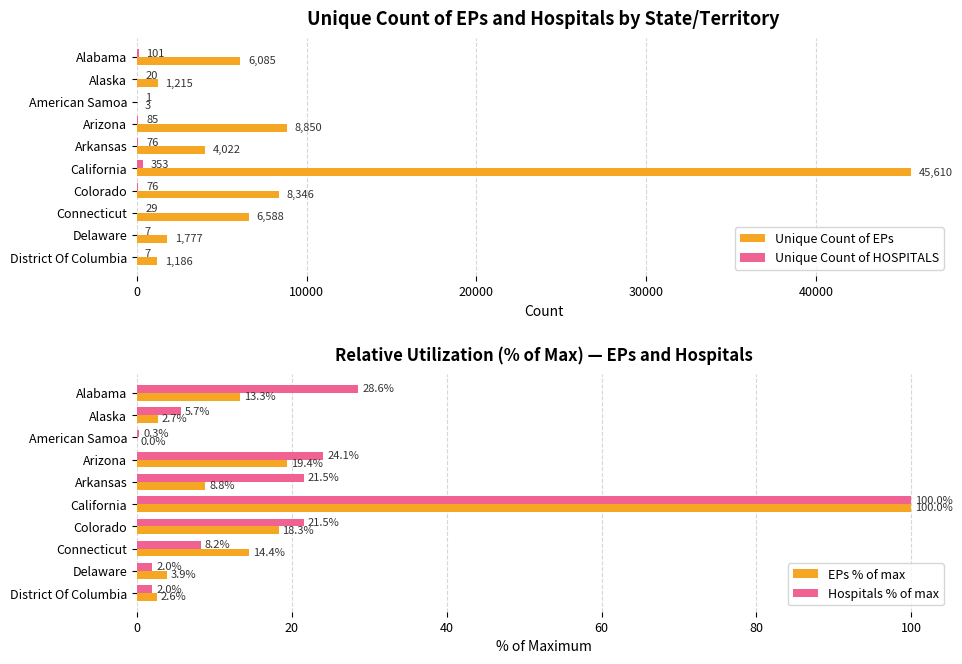

What is the sum of the Hospitals % of max values at Arizona and California?

124.1